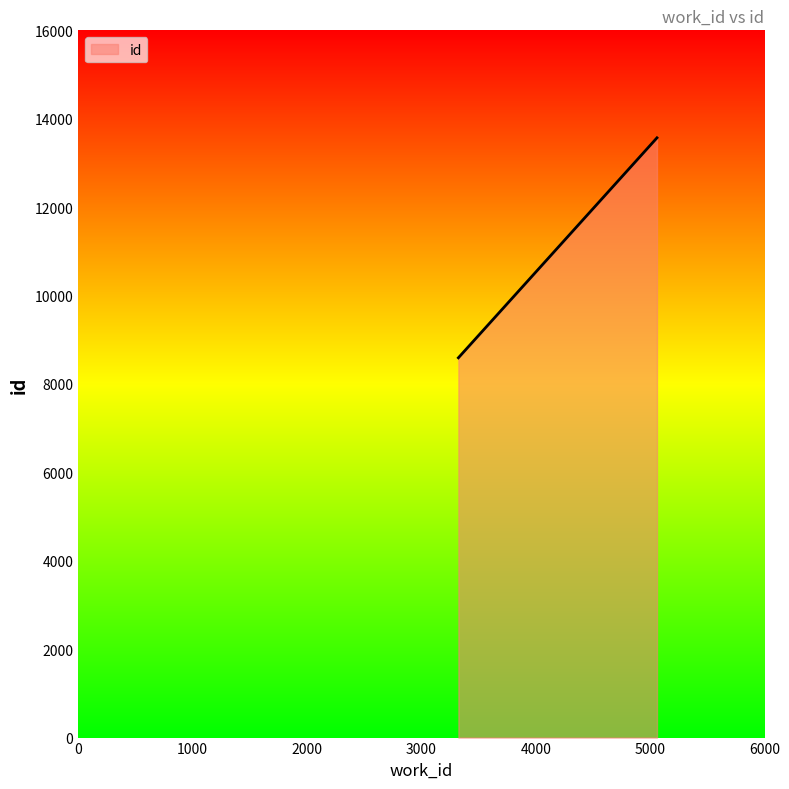

What is the maximum value shown in the chart?

13568.0